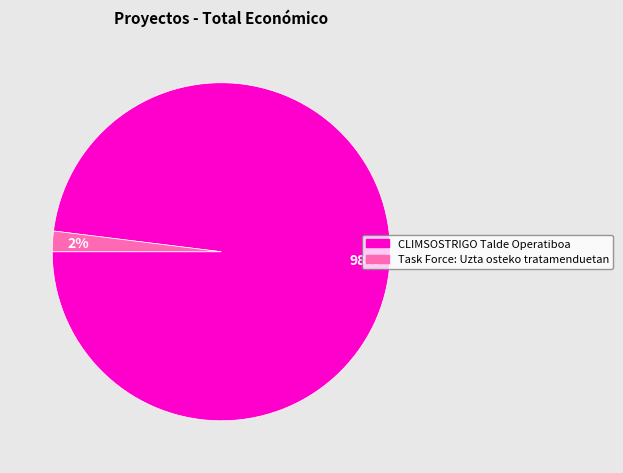

Does Task Force: Uzta osteko tratamenduetan account for over 50% of the chart?

No